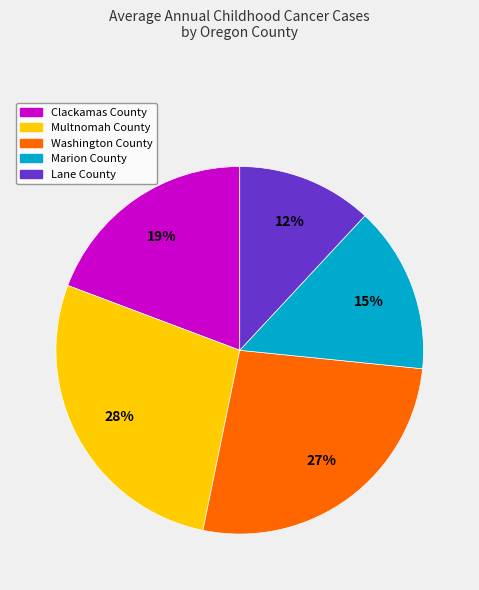

To the nearest percent, what is the combined percentage of Multnomah County and Clackamas County?

47%